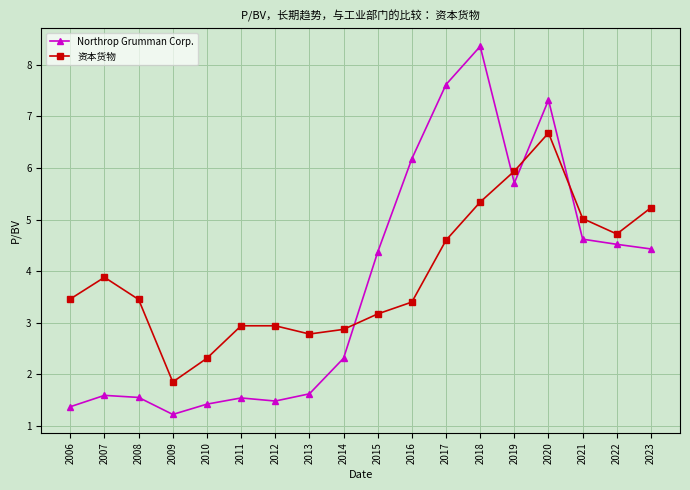

What is the minimum value for Northrop Grumman Corp.?

1.2